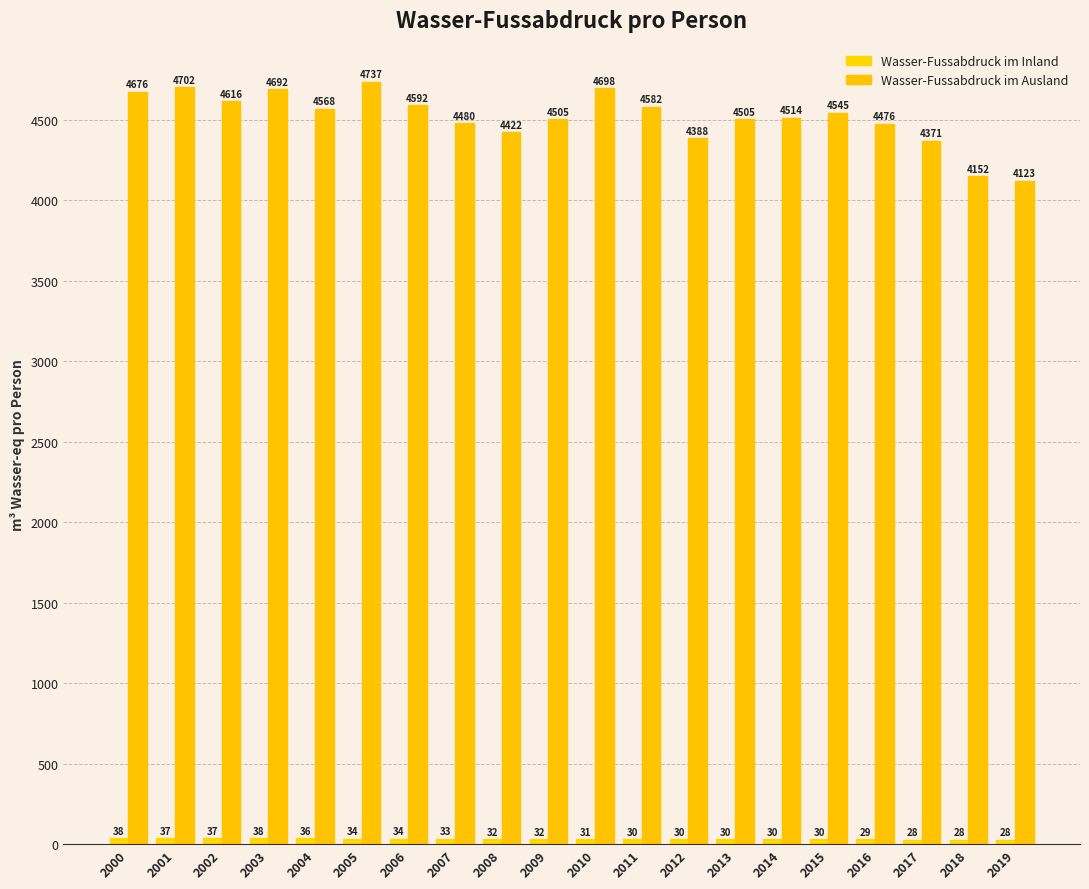

At which label does Wasser-Fussabdruck im Inland first exceed 31?

2000